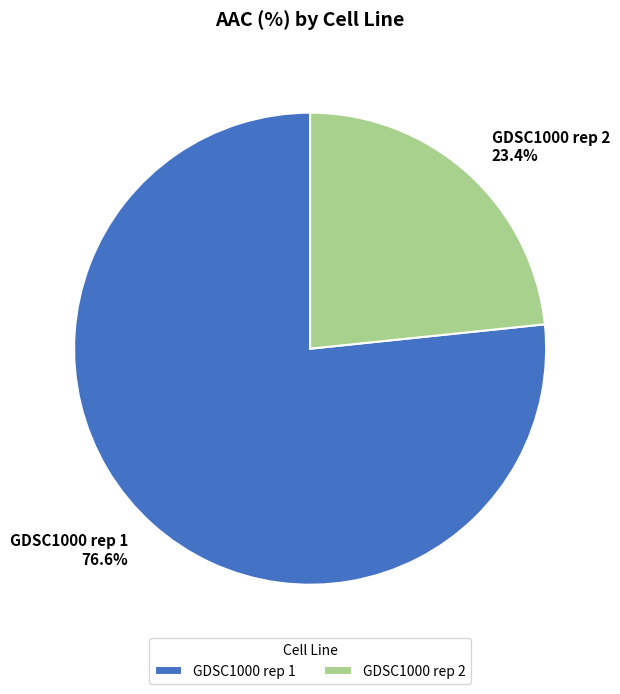

Approximately how many times larger is the value at GDSC1000 rep 2 compared to GDSC1000 rep 1?

0.3